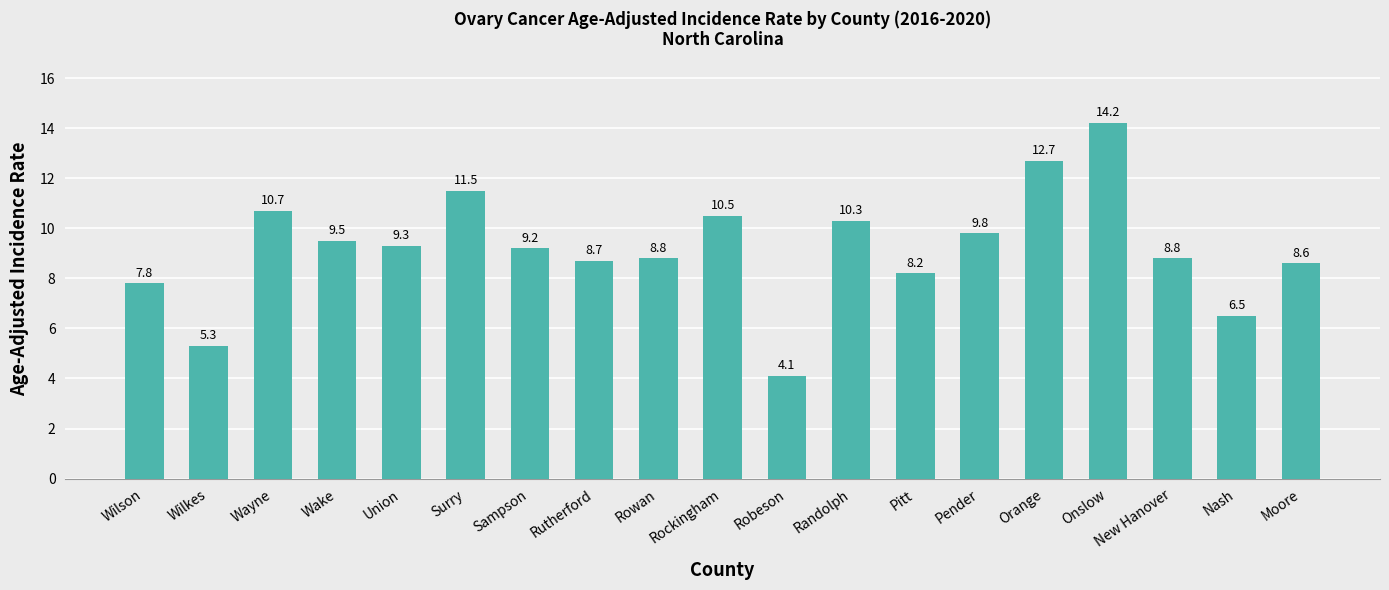

Is it true that the value at Randolph is 14.3?

False